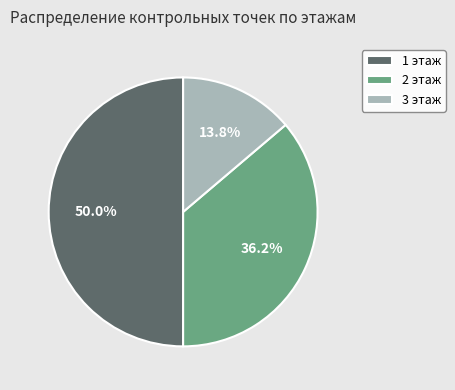

What is the ratio of the value at 1 этаж to the value at 2 этаж?

1.4